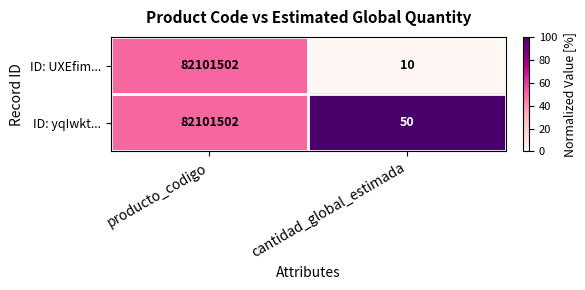

What is the approximate value of ID: UXEfim... at producto_codigo?

82101502